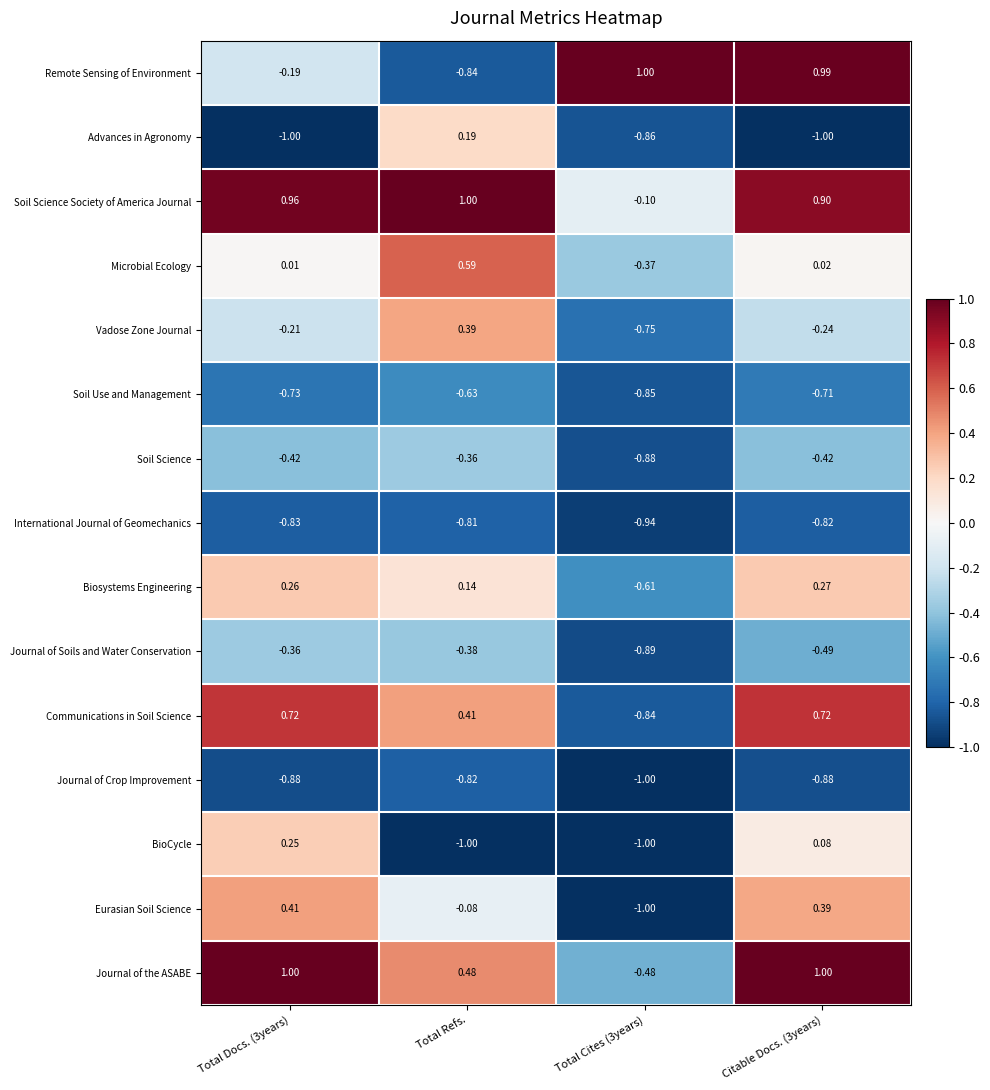

How many data points does each series have?

4